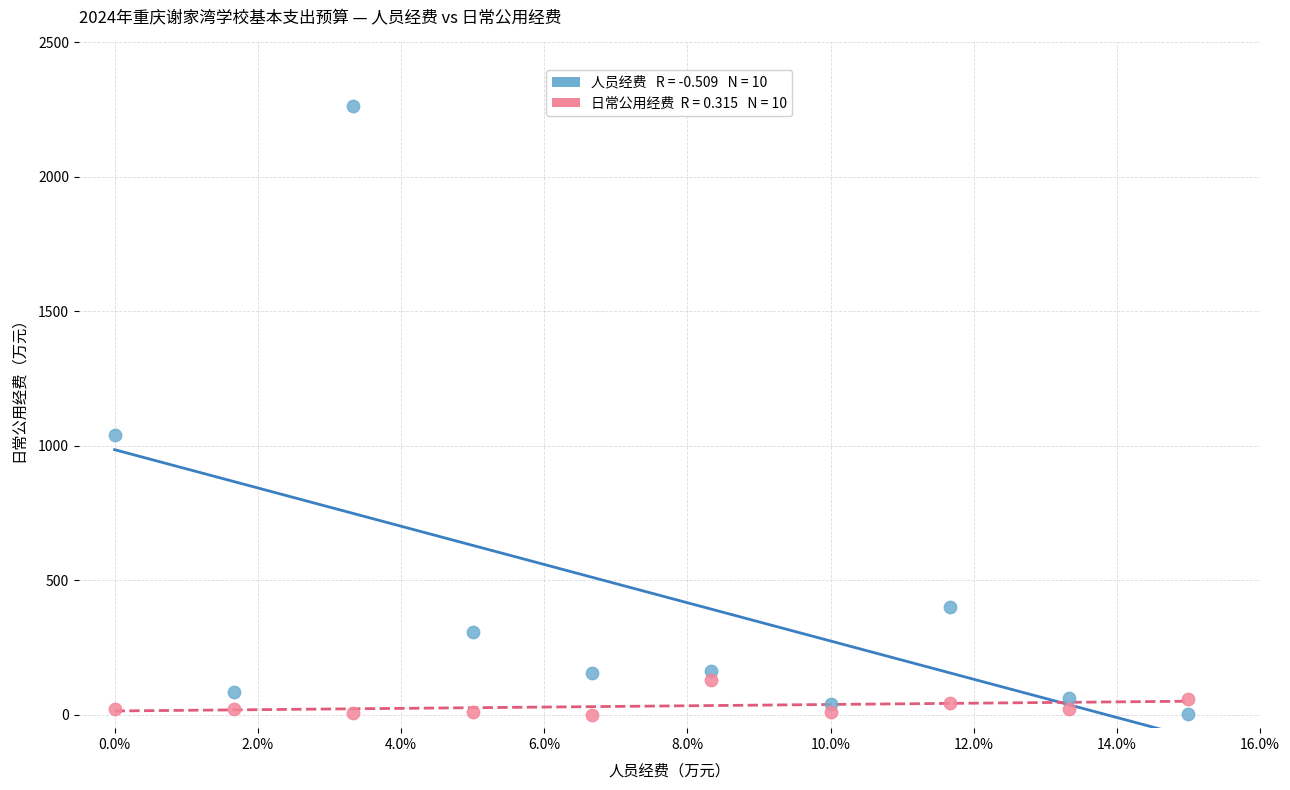

Across all series, what Y value is closest to 1131?

1039.5